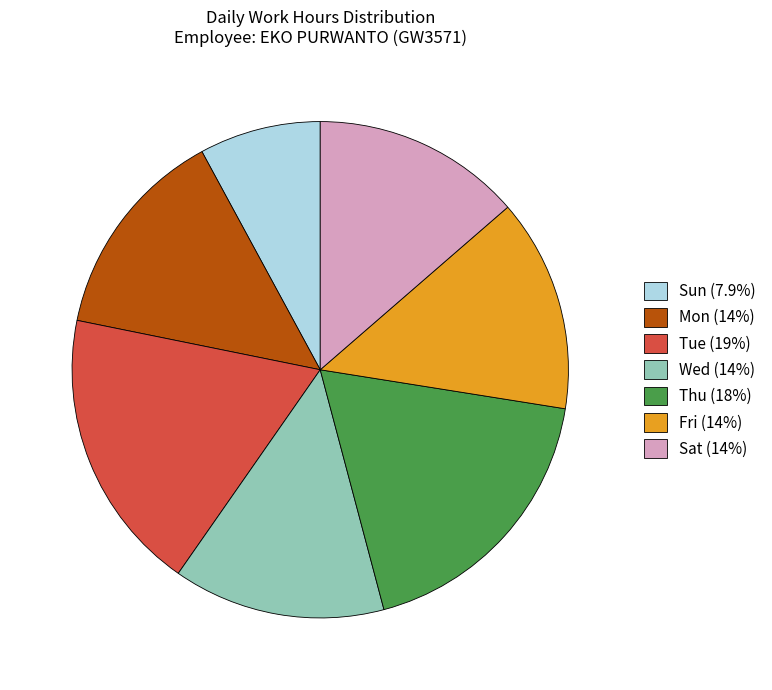

Does Fri (14%) represent more than half of the total?

No